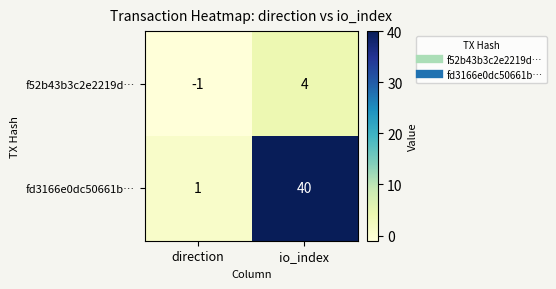

At which category is the sum across all series the highest?

io_index